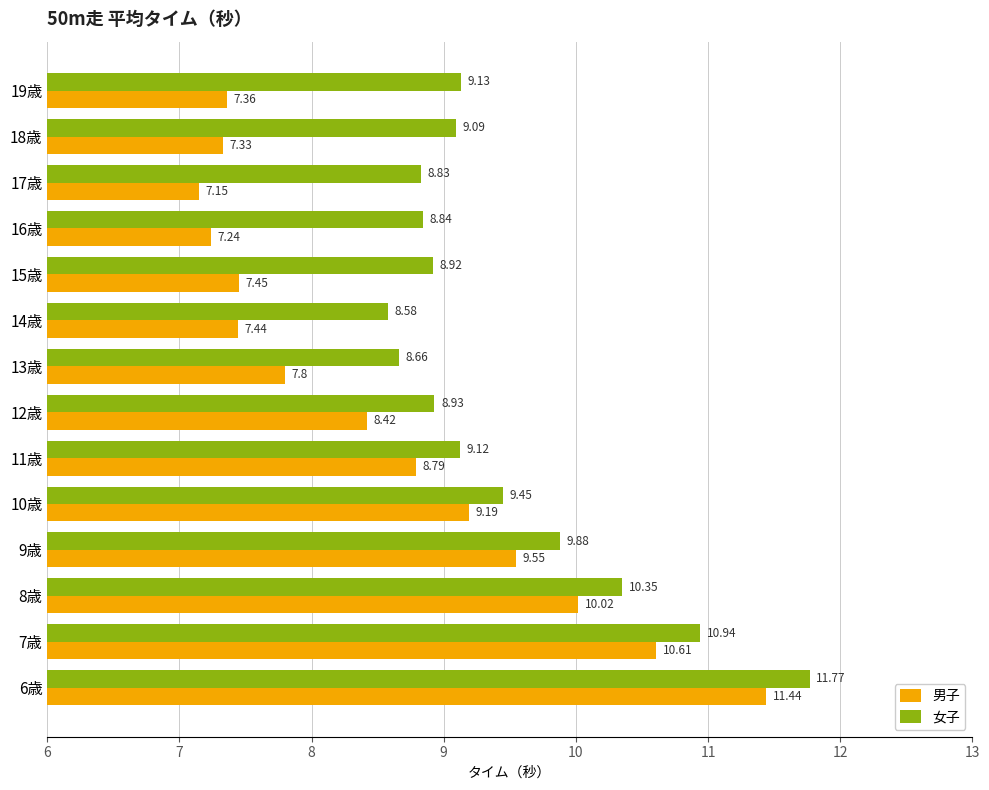

Which series has the largest total across all categories?

女子